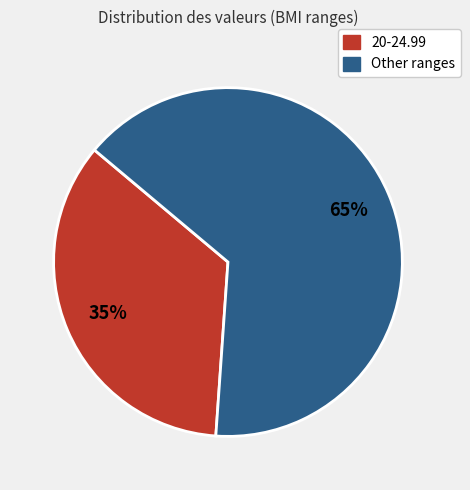

Is it true that Other ranges is 75% of the pie?

False